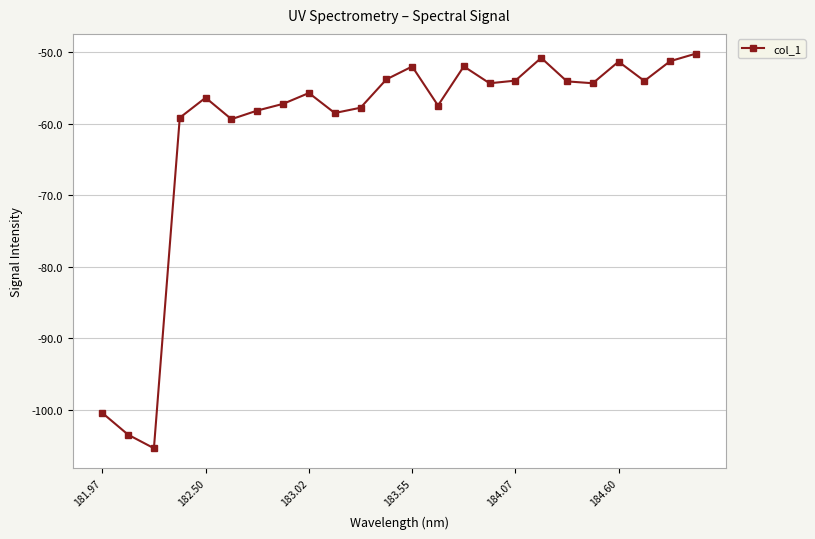

True or false: the data has more than 0 interior local peaks.

True